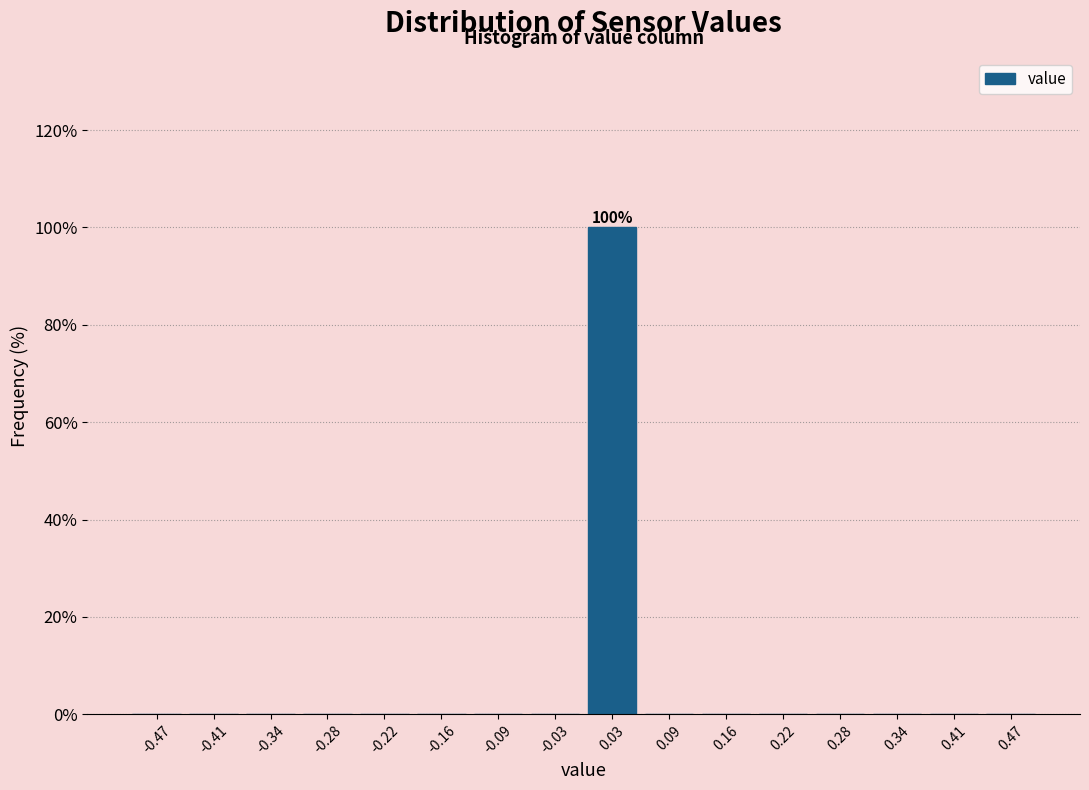

Which range on the x-axis has the tallest bar?

0.00 to 0.06